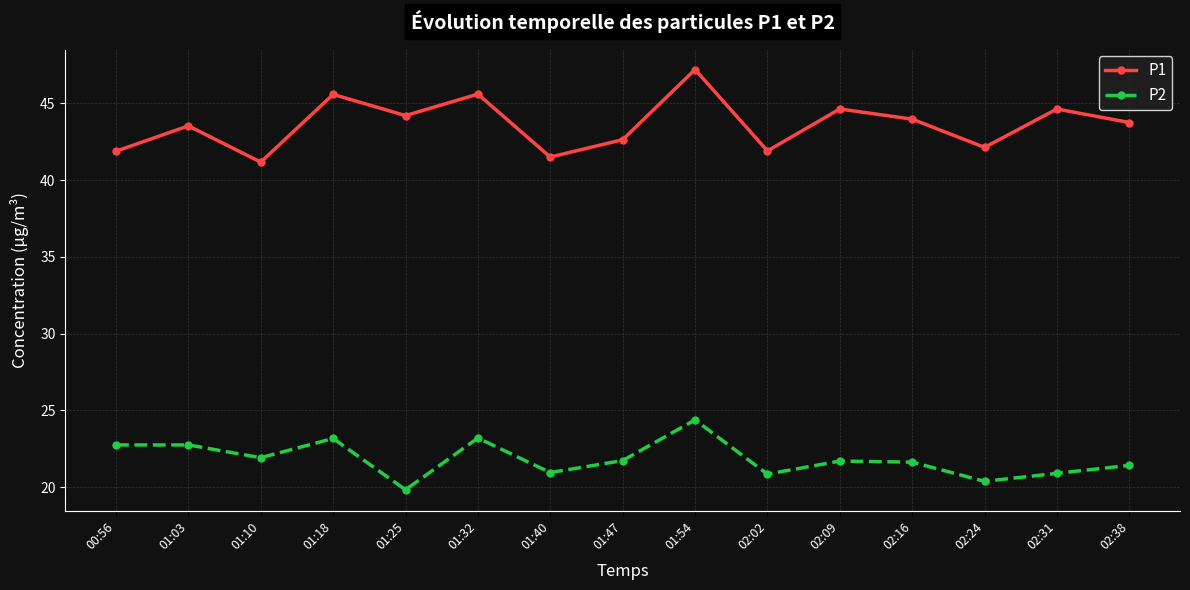

What is the label of the 10th point from the right?

01:32